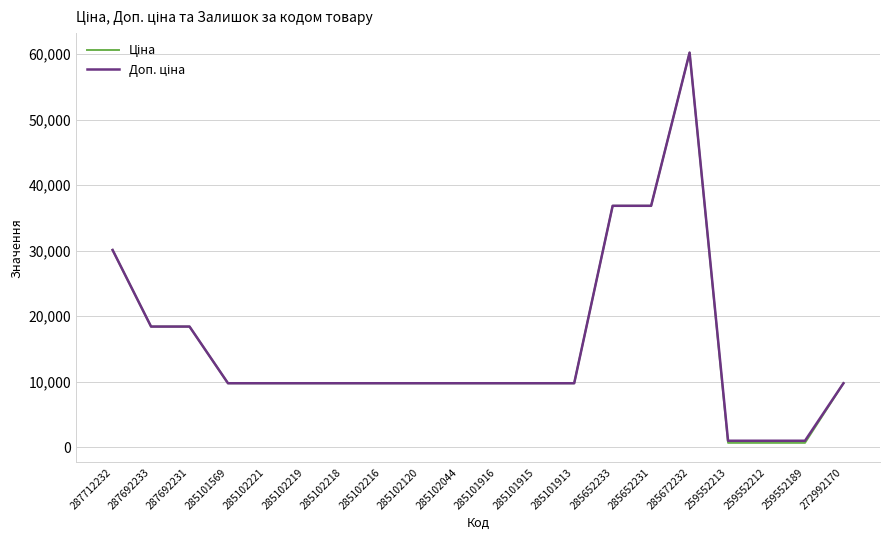

Is this an area chart (filled region under the line)?

No